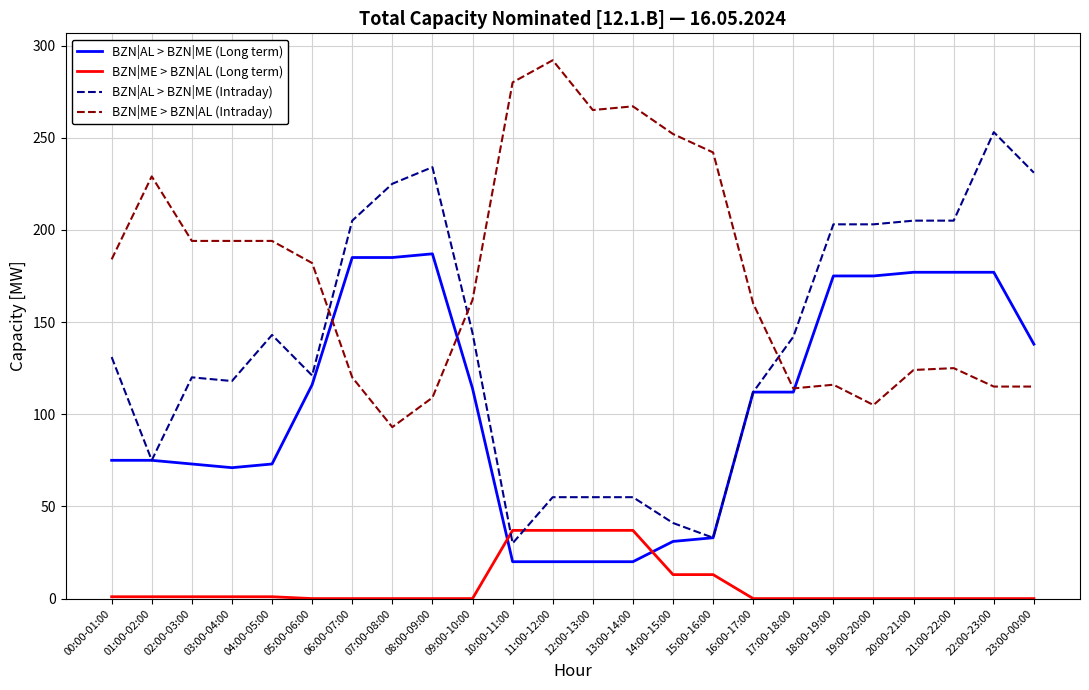

What is the spread (max minus min) of values at 23:00-00:00?

231